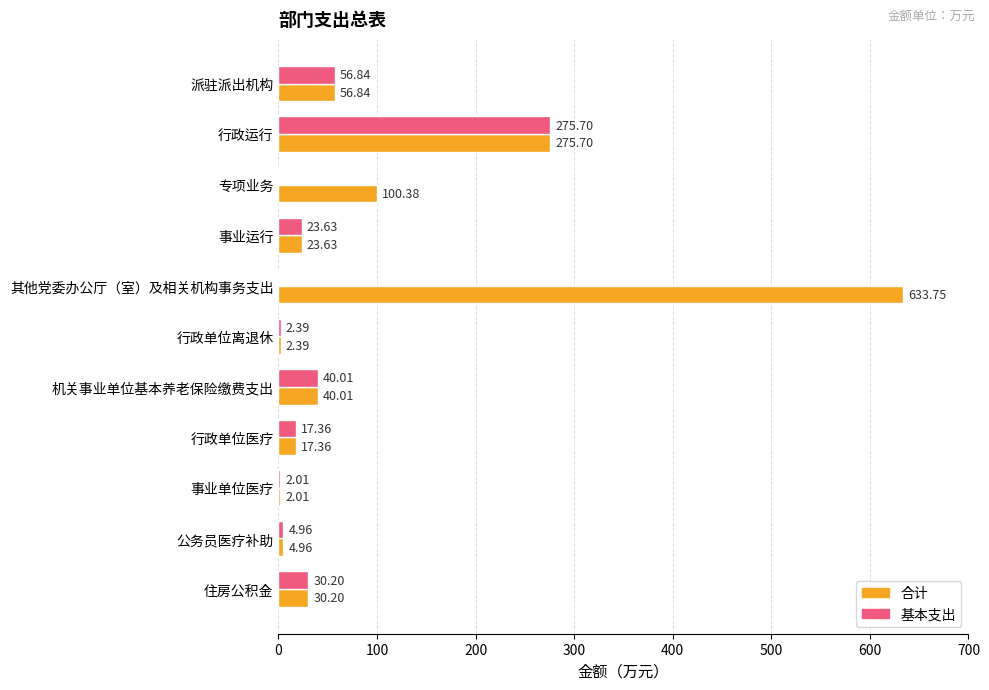

At which label is 基本支出 closest to 137?

派驻派出机构